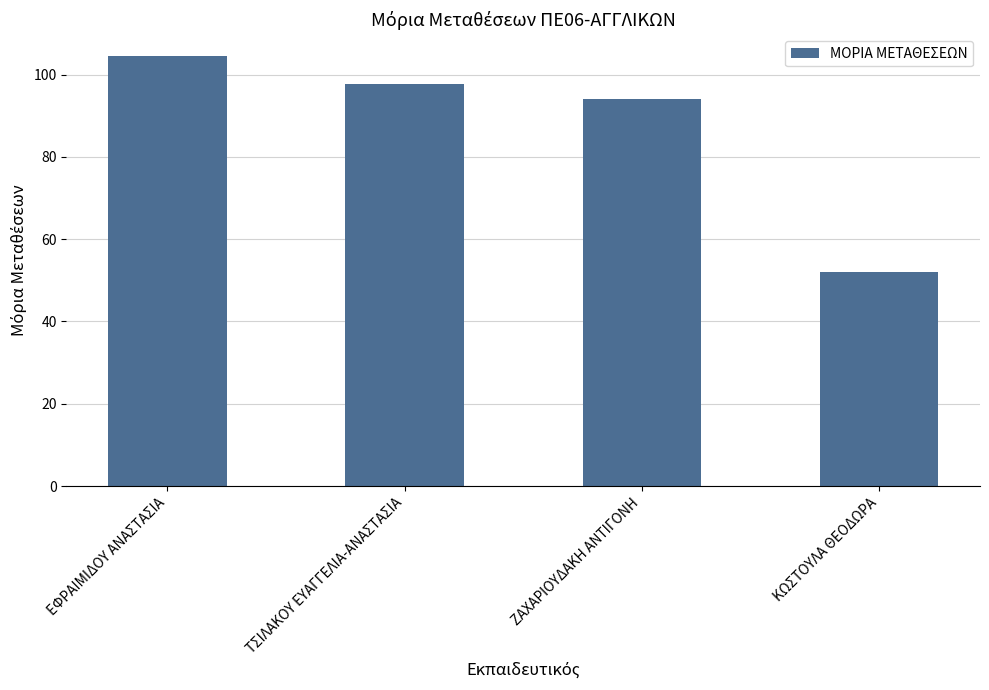

How many data points does each series have?

4